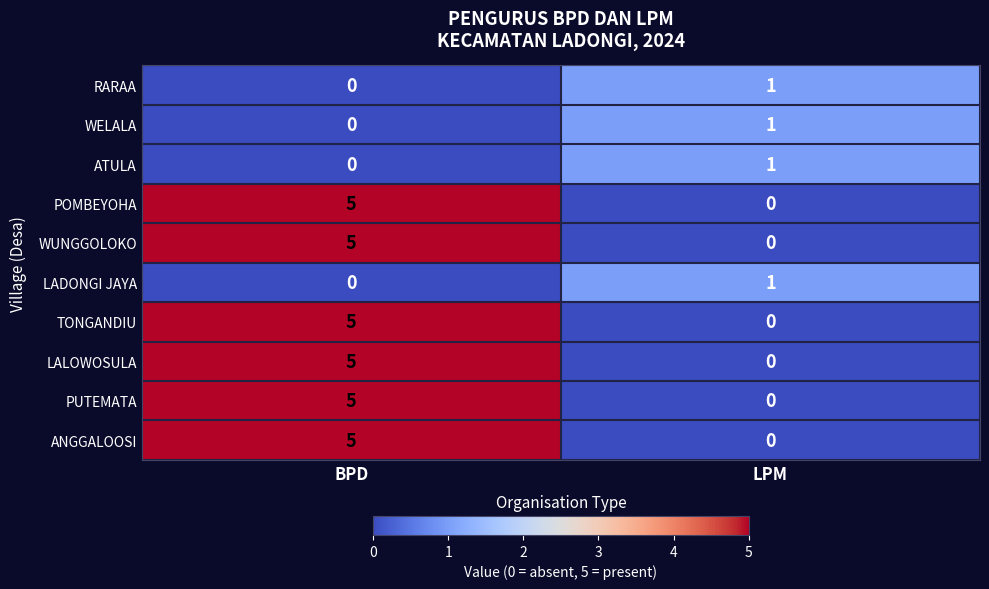

What is the difference between the maximum and minimum values in the TONGANDIU series?

5